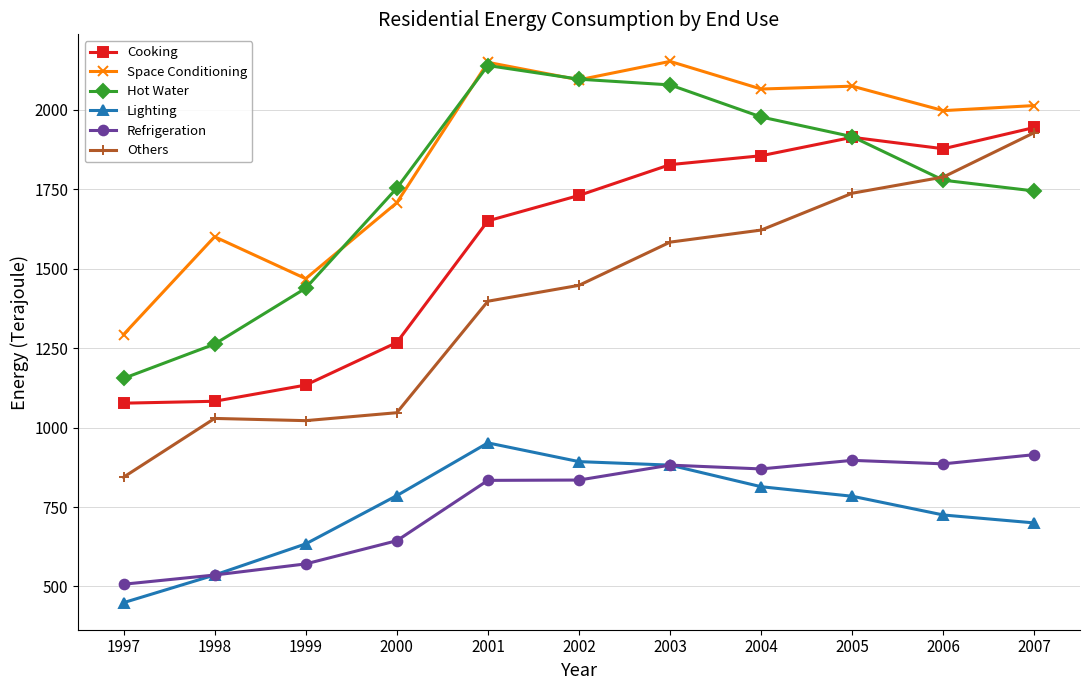

True or false: Cooking and Refrigeration intersect in this chart.

False